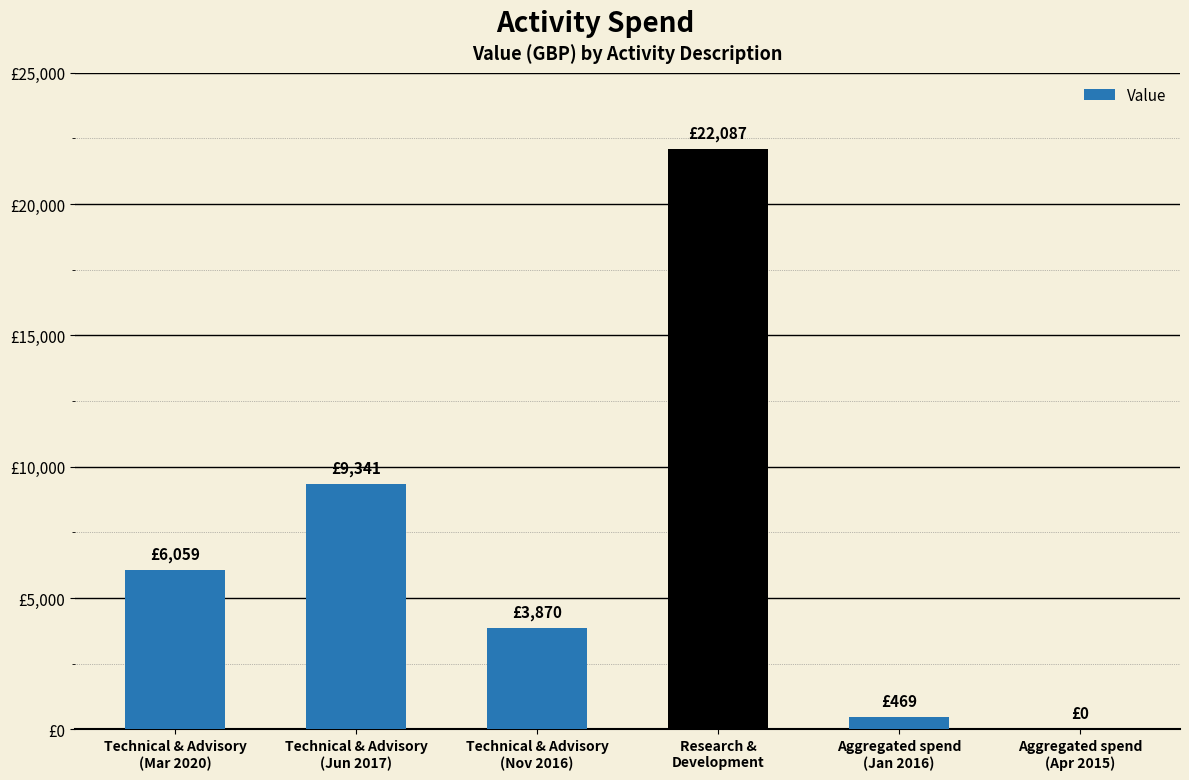

What is the label of the 3rd bar from the right?

Research &
Development